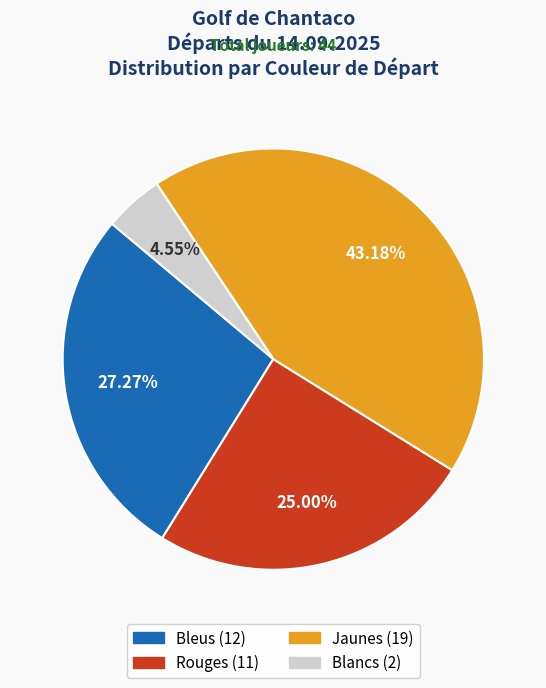

Does Bleus account for over 50% of the chart?

No